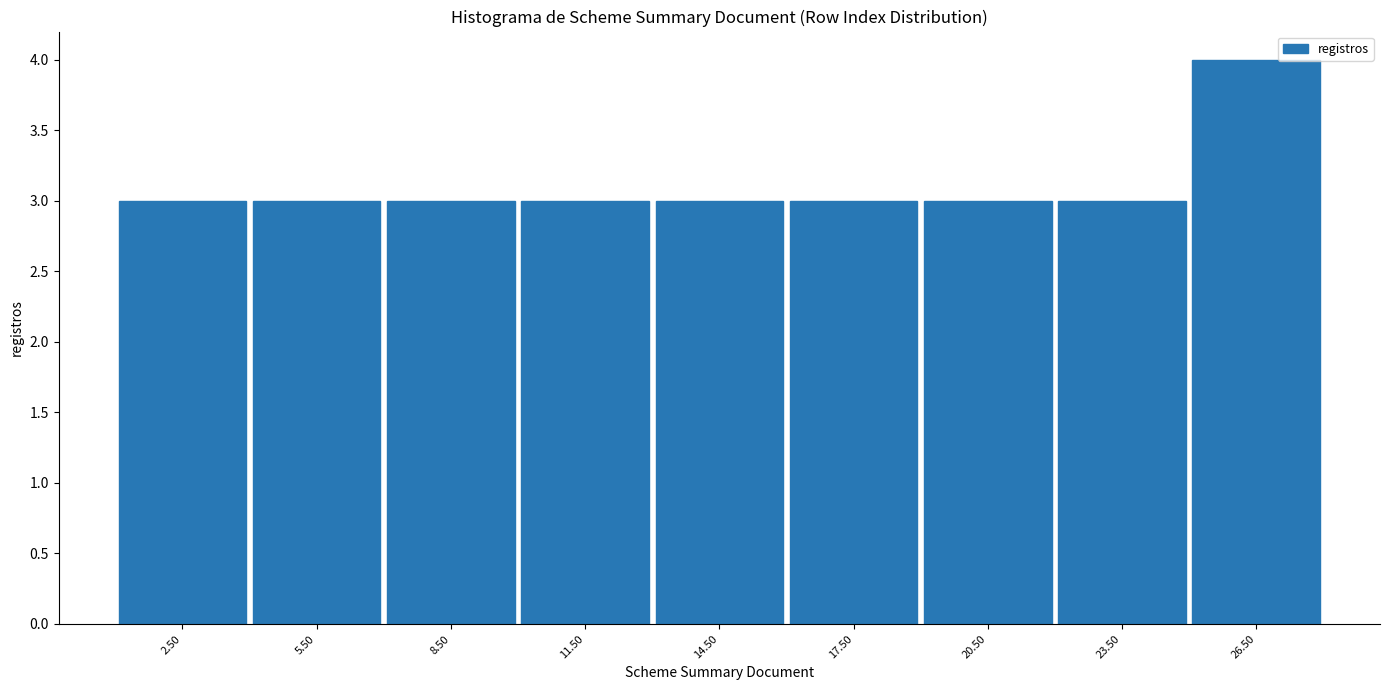

Which range on the x-axis has the tallest bar?

25 to 28